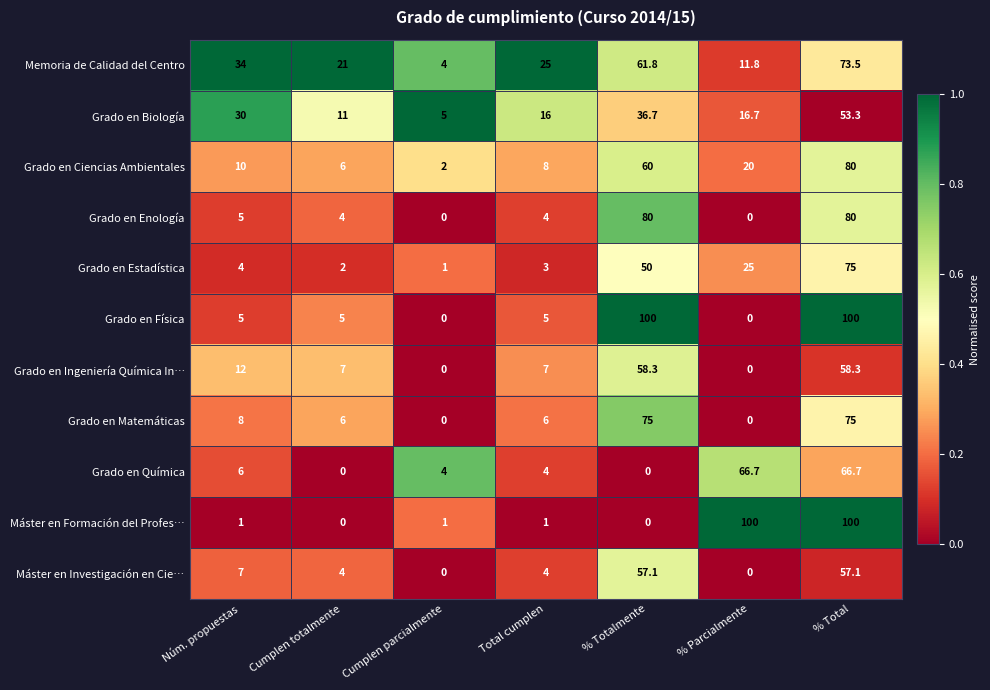

What is the difference between the maximum and minimum values in the Grado en Ingeniería Química In… series?

58.3